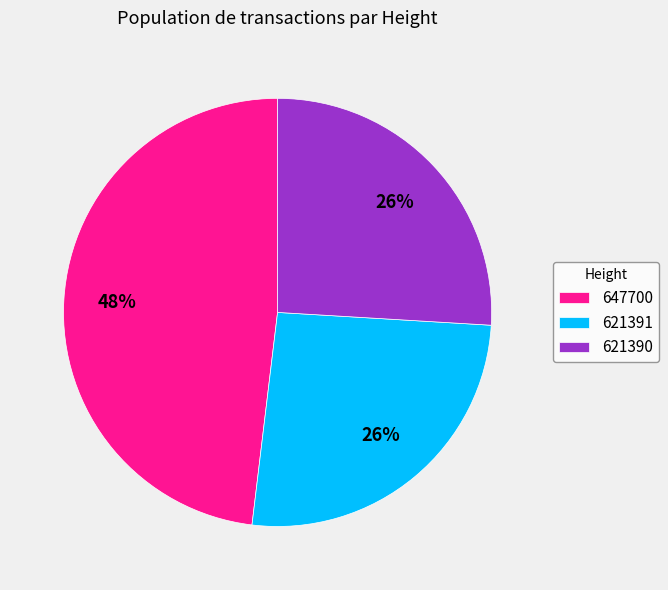

The 621390 slice represents 33% of the pie. True or false?

False